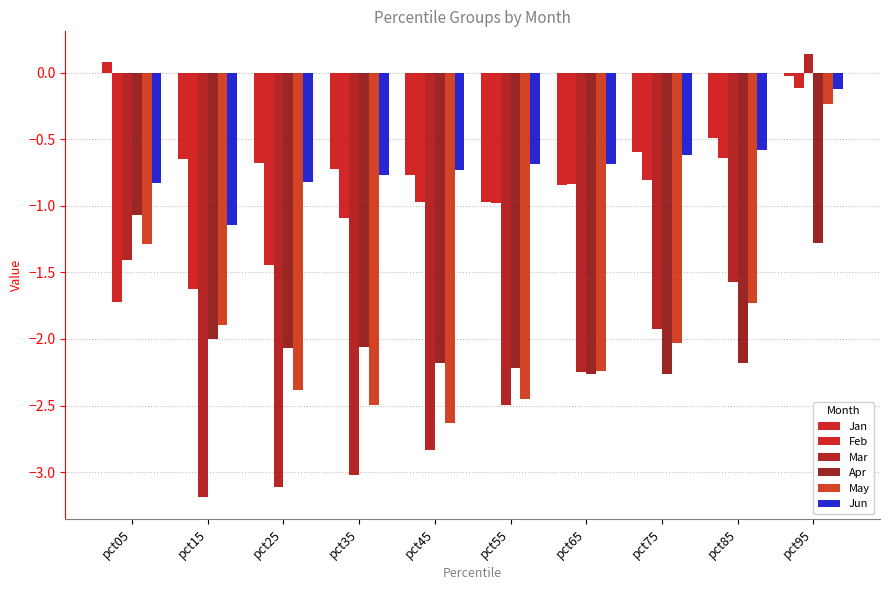

What is the minimum value shown in the chart?

-3.2